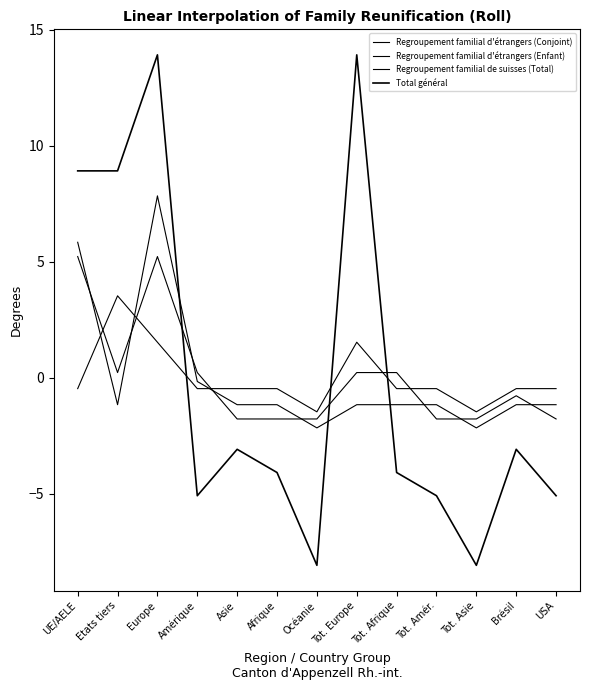

What is the label of the 4th point from the right?

Tot. Amér.